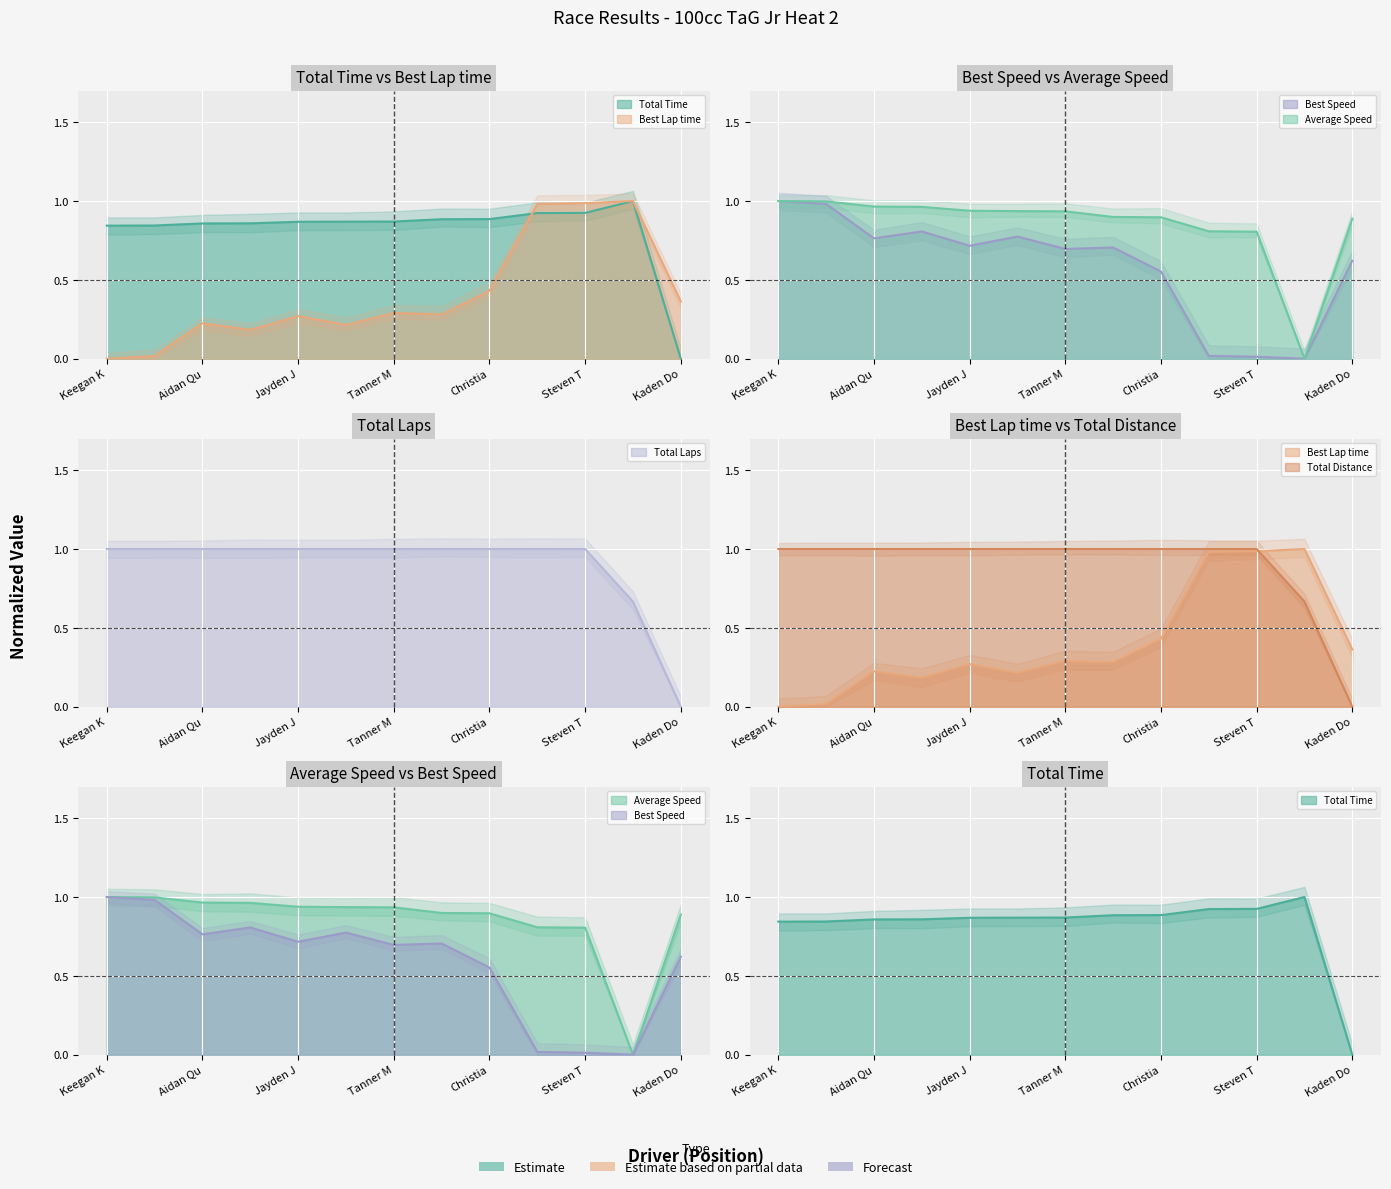

What is the spread (max minus min) of values at Keegan K?

1.0